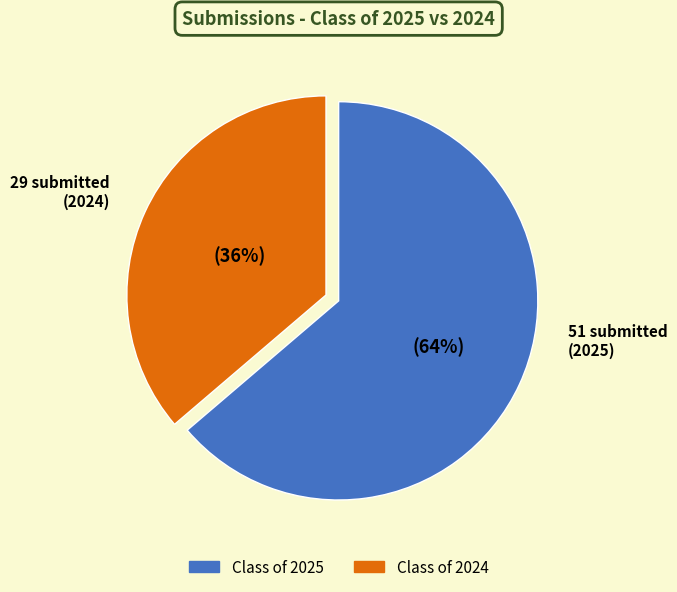

Does 0 account for over 50% of the chart?

No